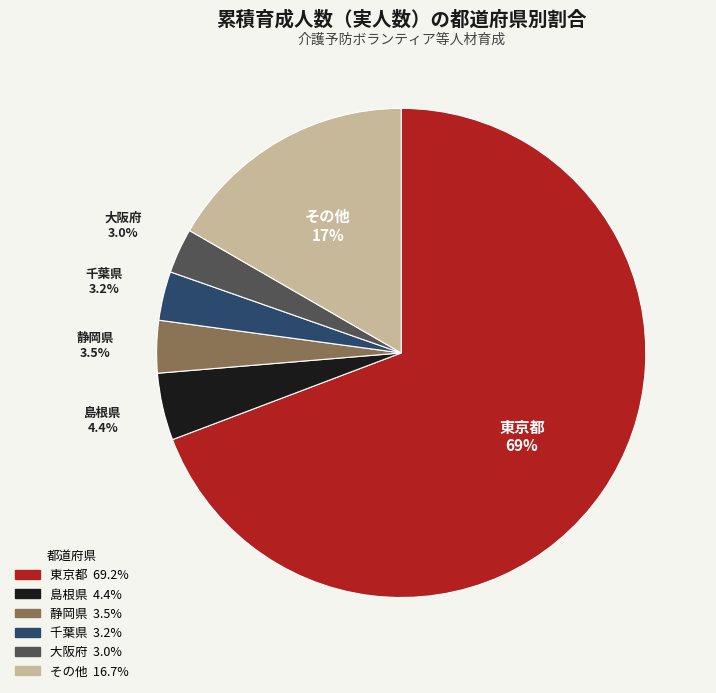

Which has a higher value, その他 or 大阪府?

その他